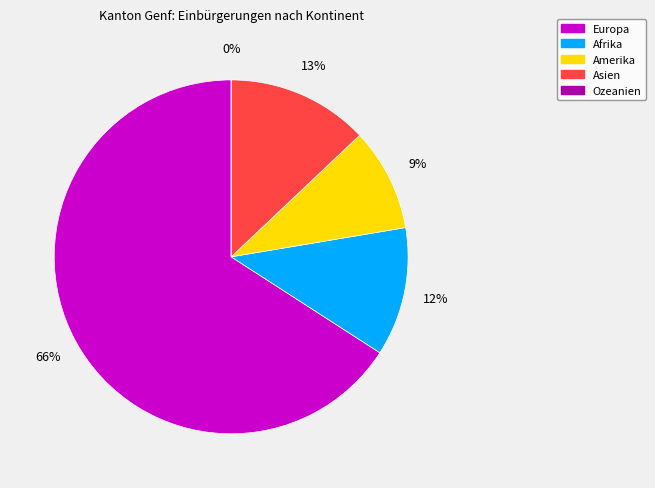

To the nearest percent, what percentage of the pie is Asien?

13%